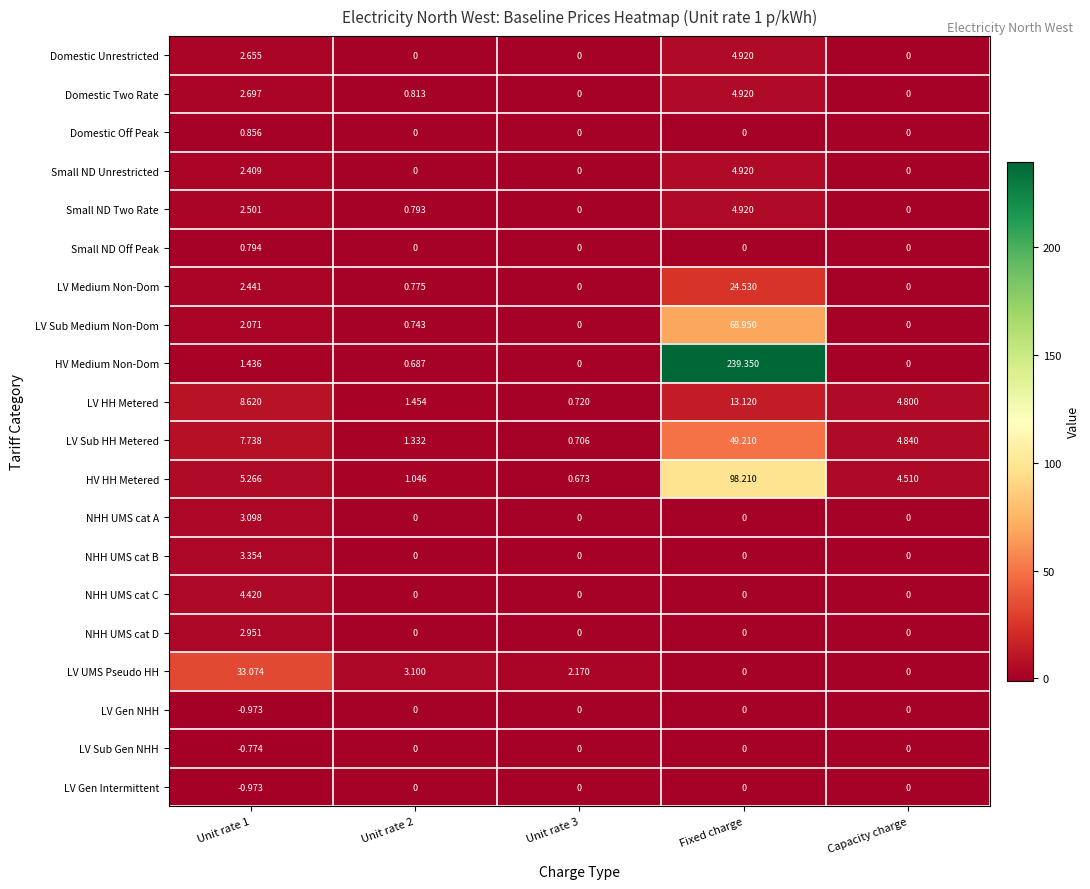

Which series has the largest total across all categories?

HV Medium Non-Dom